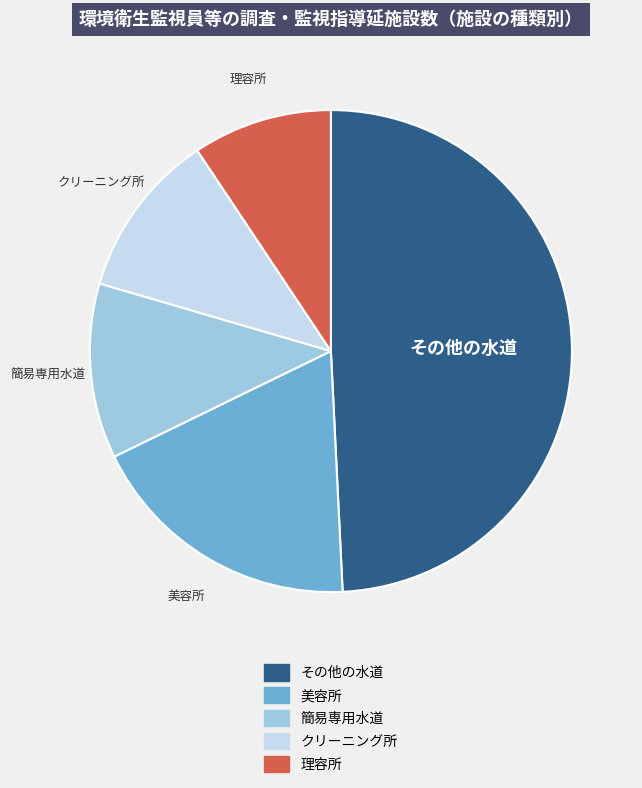

Is there a majority slice in this chart?

No